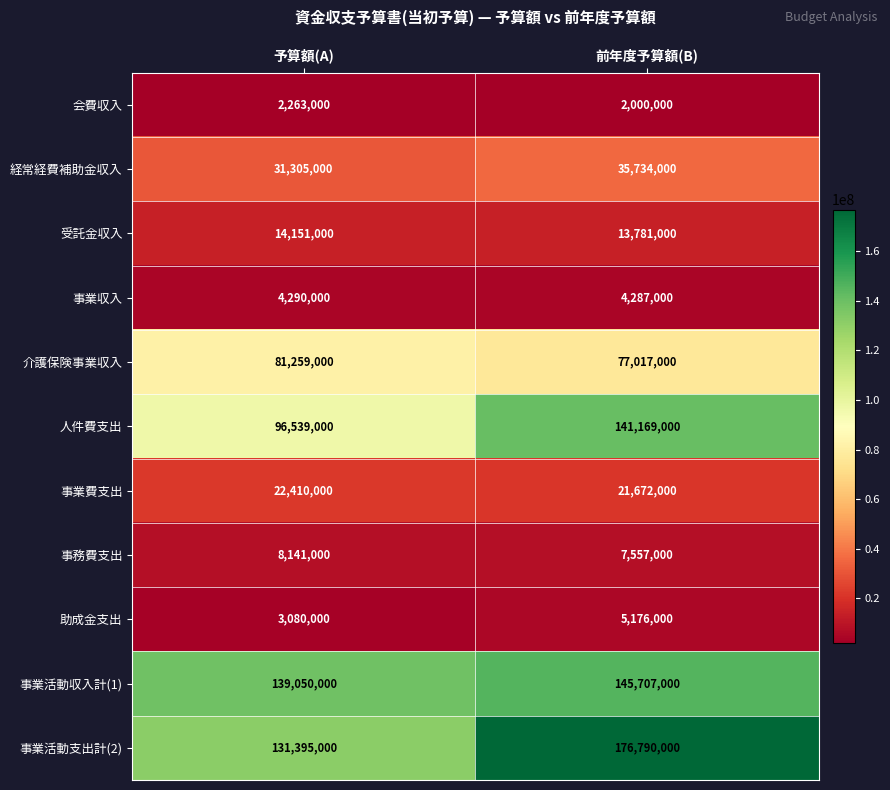

What is the greatest value displayed?

176790000